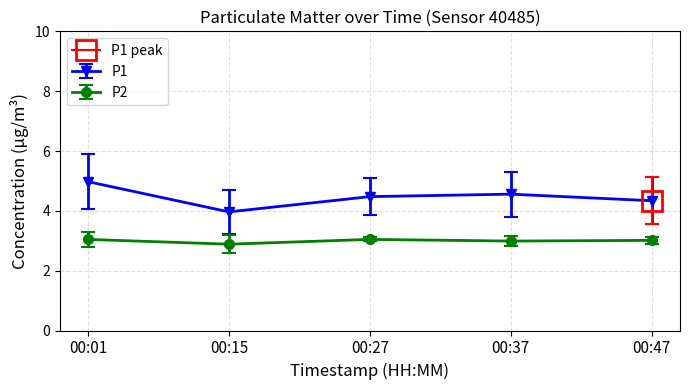

How many data points in P1 are above 4?

4